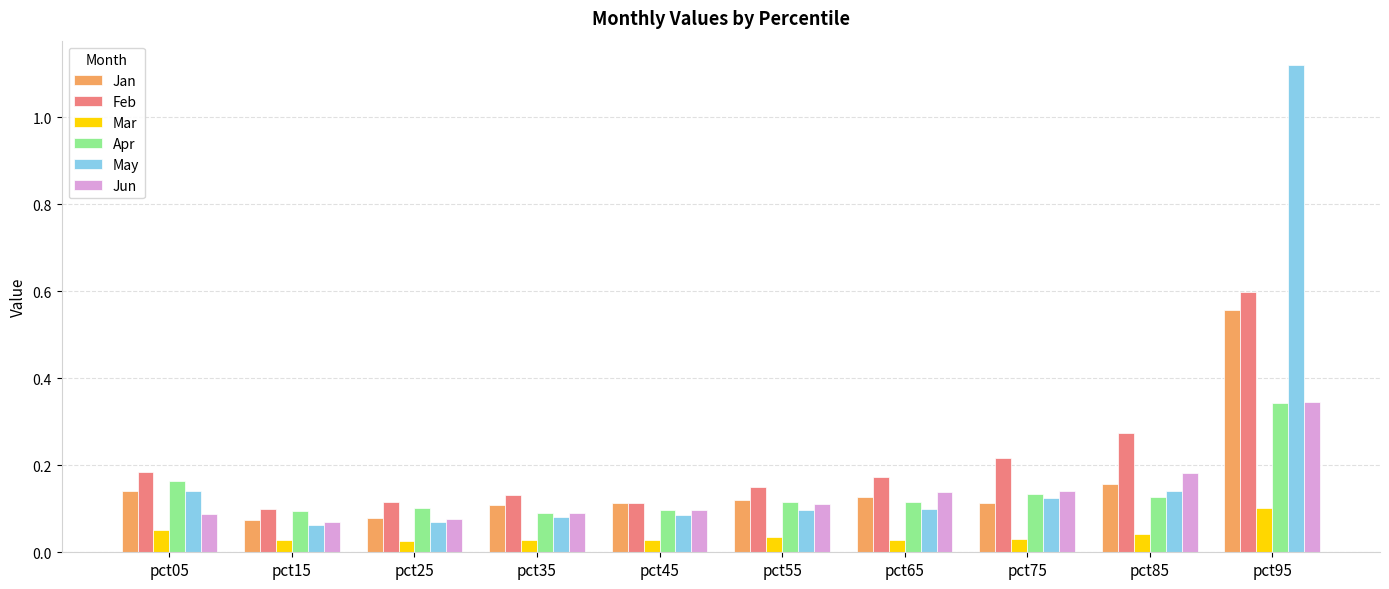

What are all the series names shown in the legend?

Jan, Feb, Mar, Apr, May, Jun